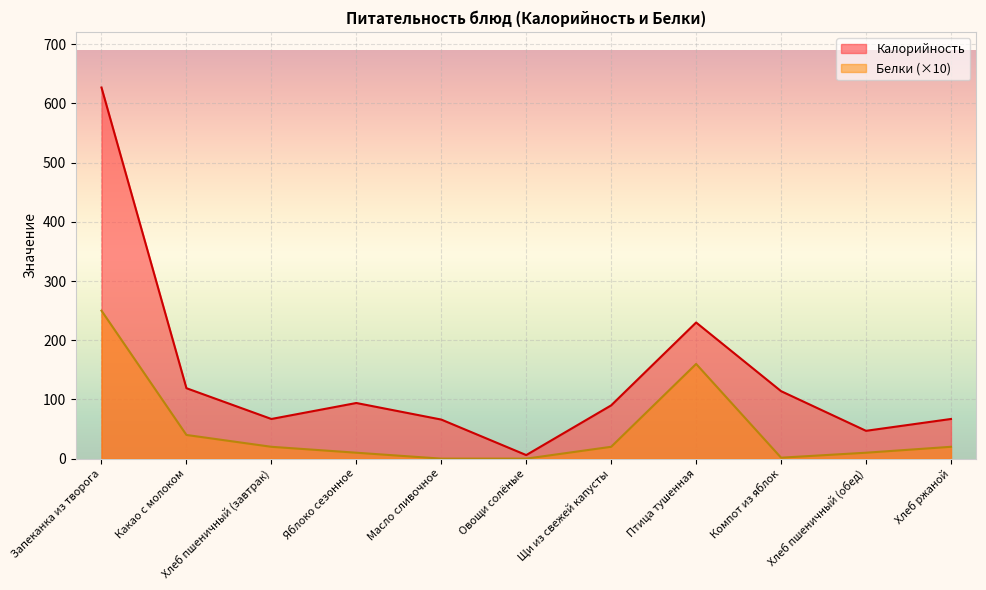

At which category does Белки reach its first local valley?

Компот из яблок